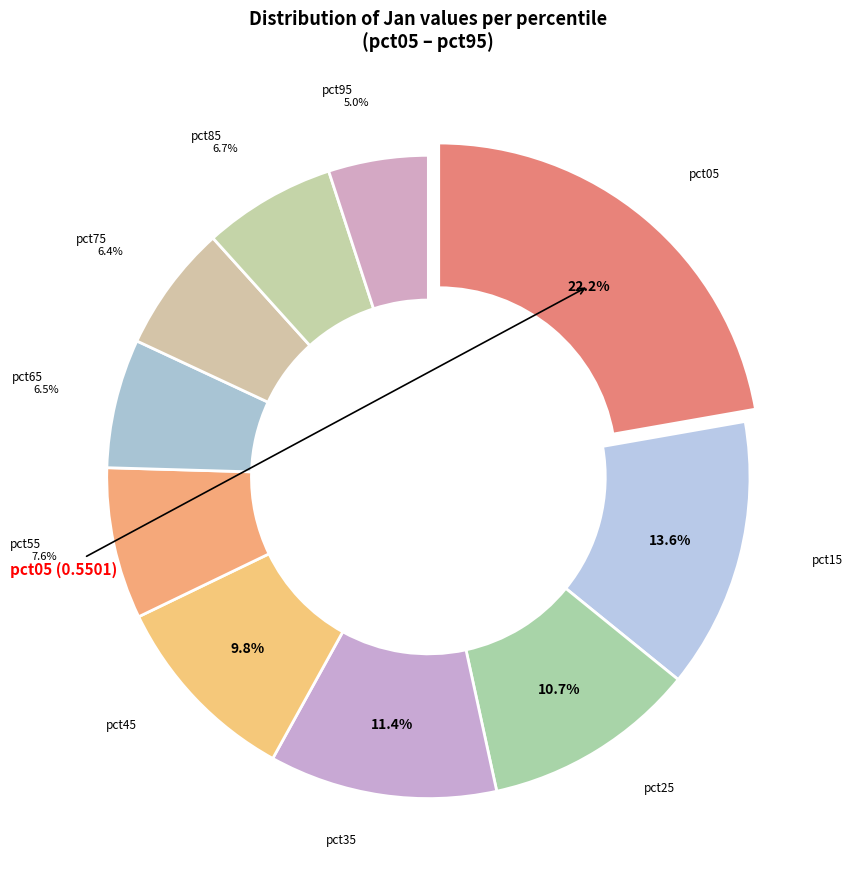

Is there any slice that represents more than half of the pie?

No